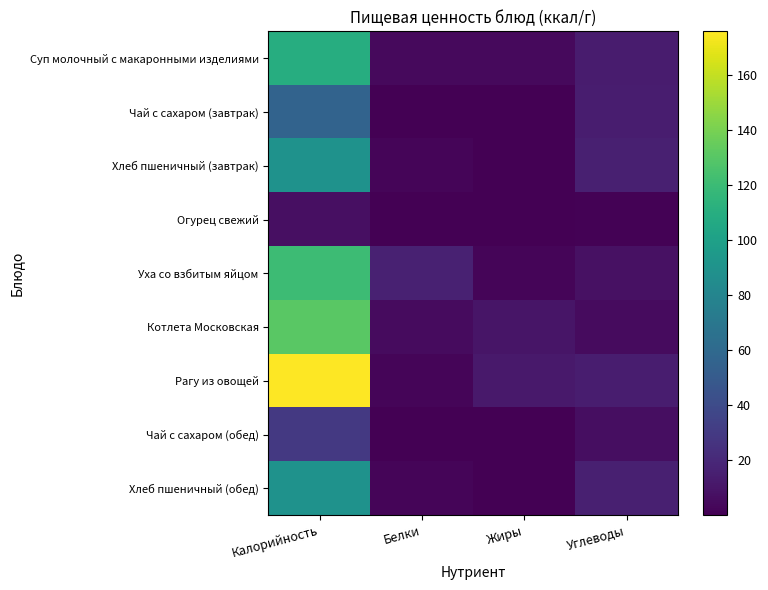

At which category does the chart reach its peak across all series?

Калорийность